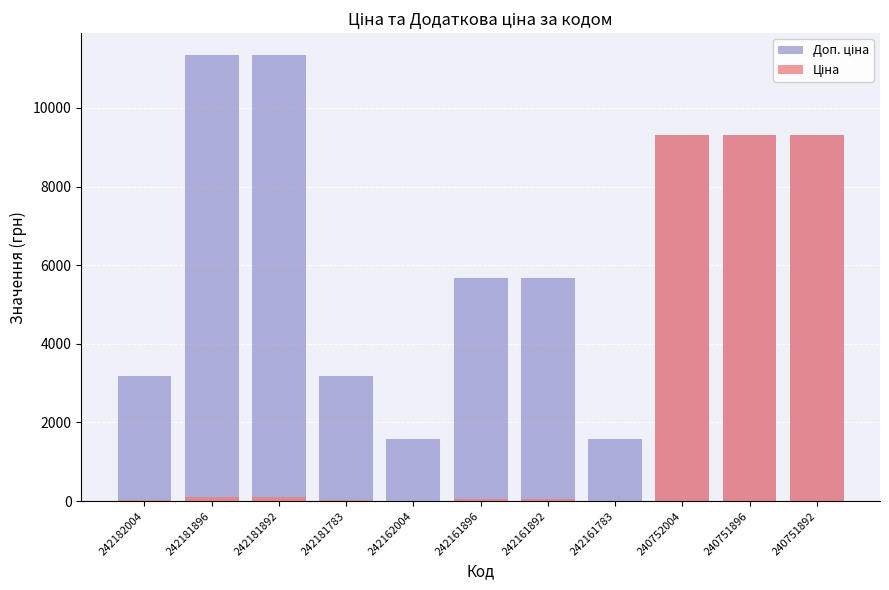

Count the number of categories in the chart.

11